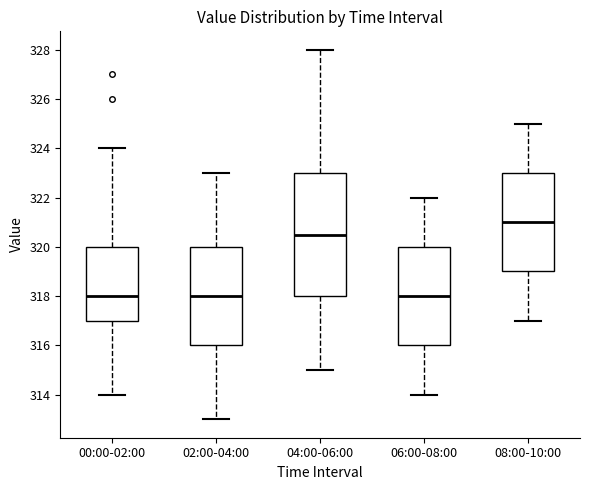

Reading left to right, read every box against the y-axis: the position of its median line, the range the box covers, and the ends of its whiskers. The values are not printed on the chart, so give them approximately, as read against the axis.

00:00-02:00: median 318.0, box 317.0 to 320.0, whiskers 314.0 to 324.0
02:00-04:00: median 318.0, box 316.0 to 320.0, whiskers 313.0 to 323.0
04:00-06:00: median 320.6, box 318.0 to 323.0, whiskers 315.0 to 328.0
06:00-08:00: median 318.0, box 316.0 to 320.0, whiskers 314.0 to 322.0
08:00-10:00: median 321.0, box 319.0 to 323.0, whiskers 317.0 to 325.0